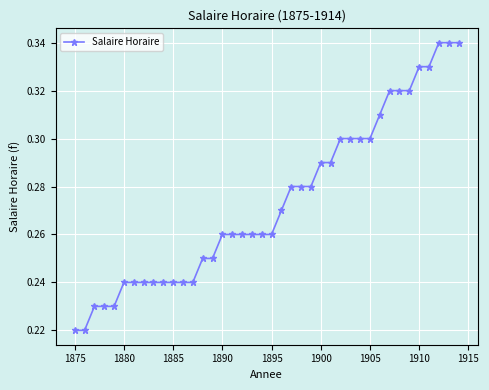

How many values are between 0 and 1?

40